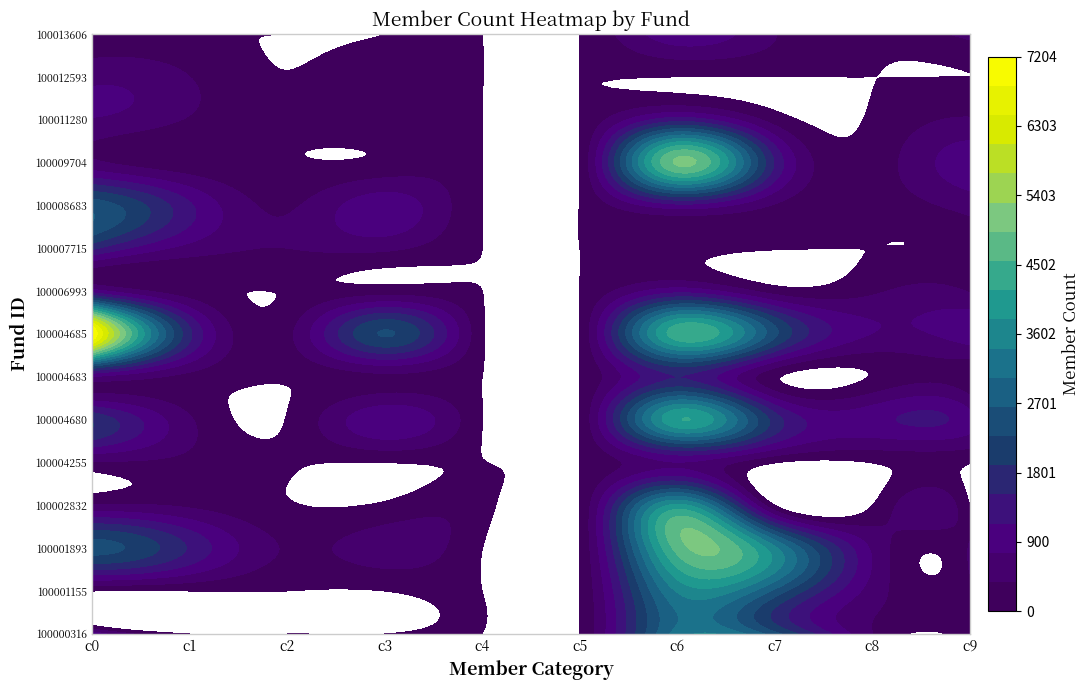

How many values in the 2 series are below 30?

7